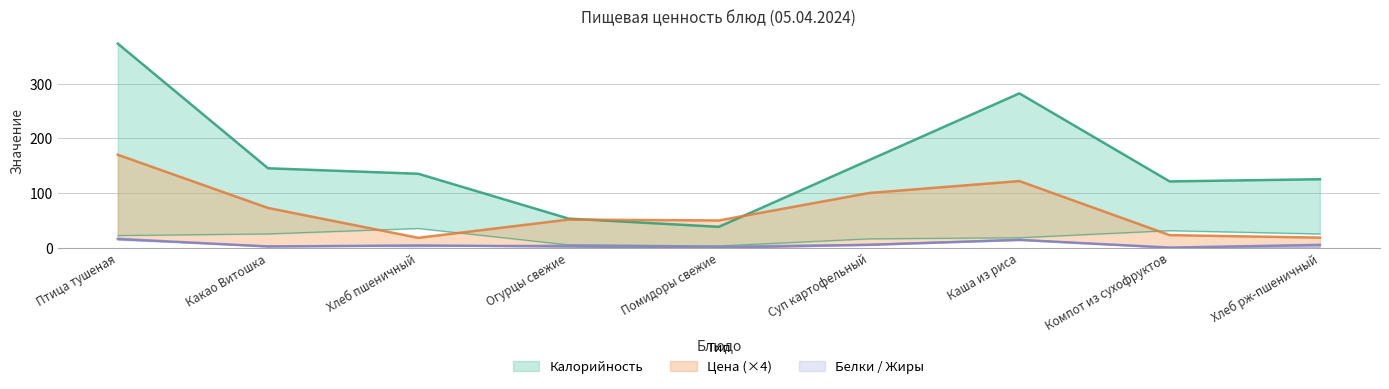

What is the average value of the Белки series?

5.3